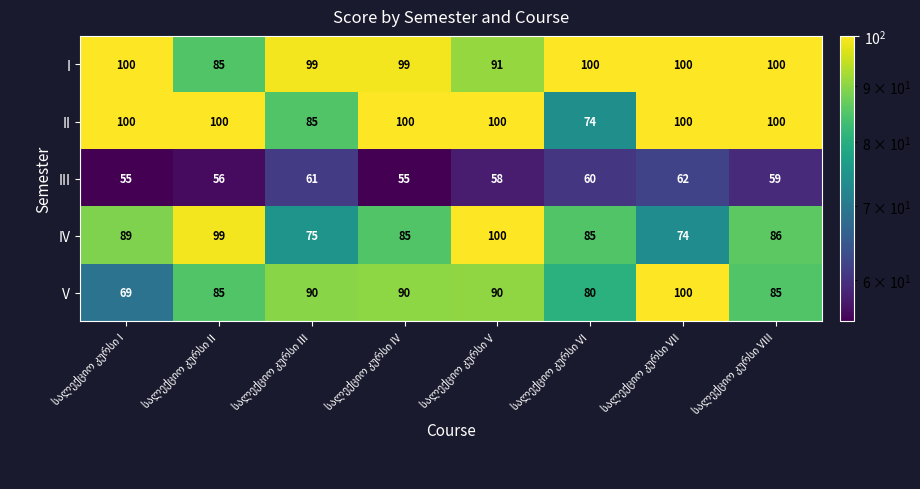

At how many categories does at least one series exceed 85?

8